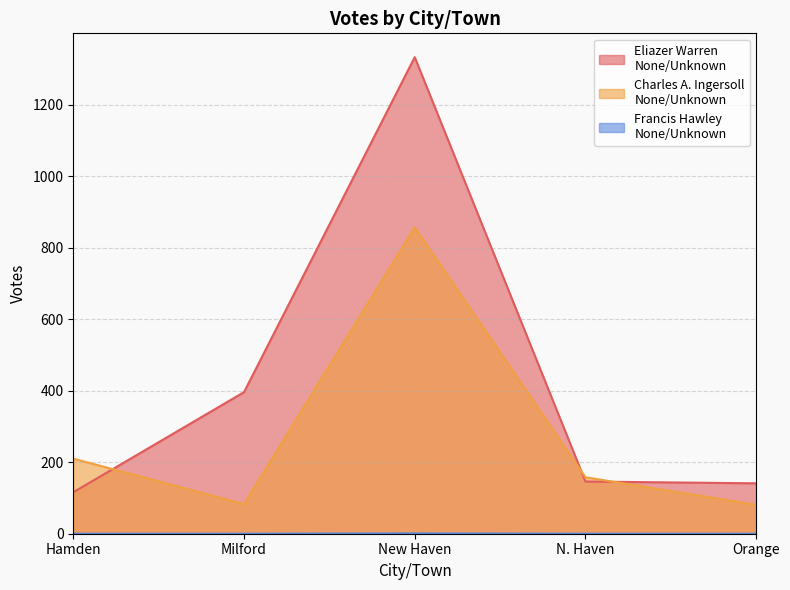

At Orange, list the series in order from smallest to largest.

Francis Hawley
None/Unknown, Charles A. Ingersoll
None/Unknown, Eliazer Warren
None/Unknown